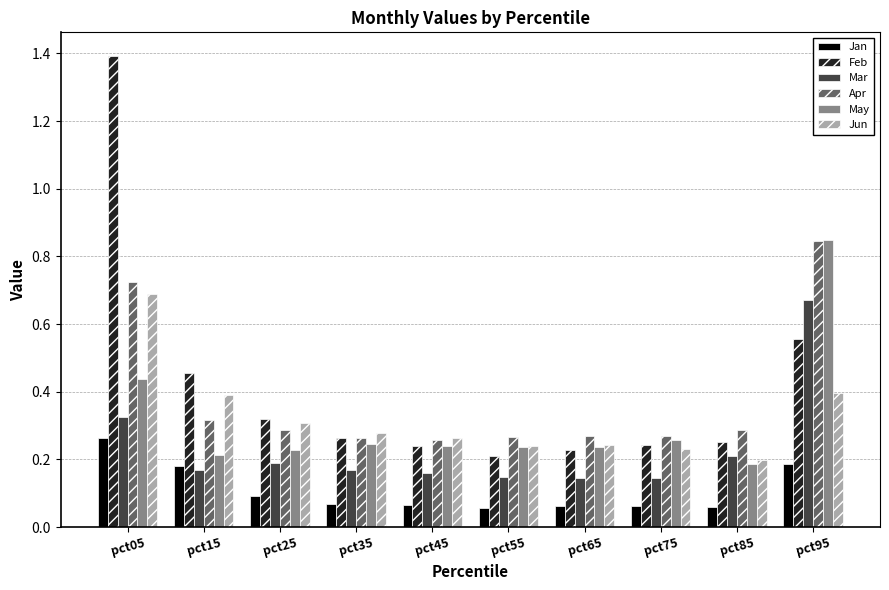

The value of Apr at pct75 is 0.1. True or false?

False